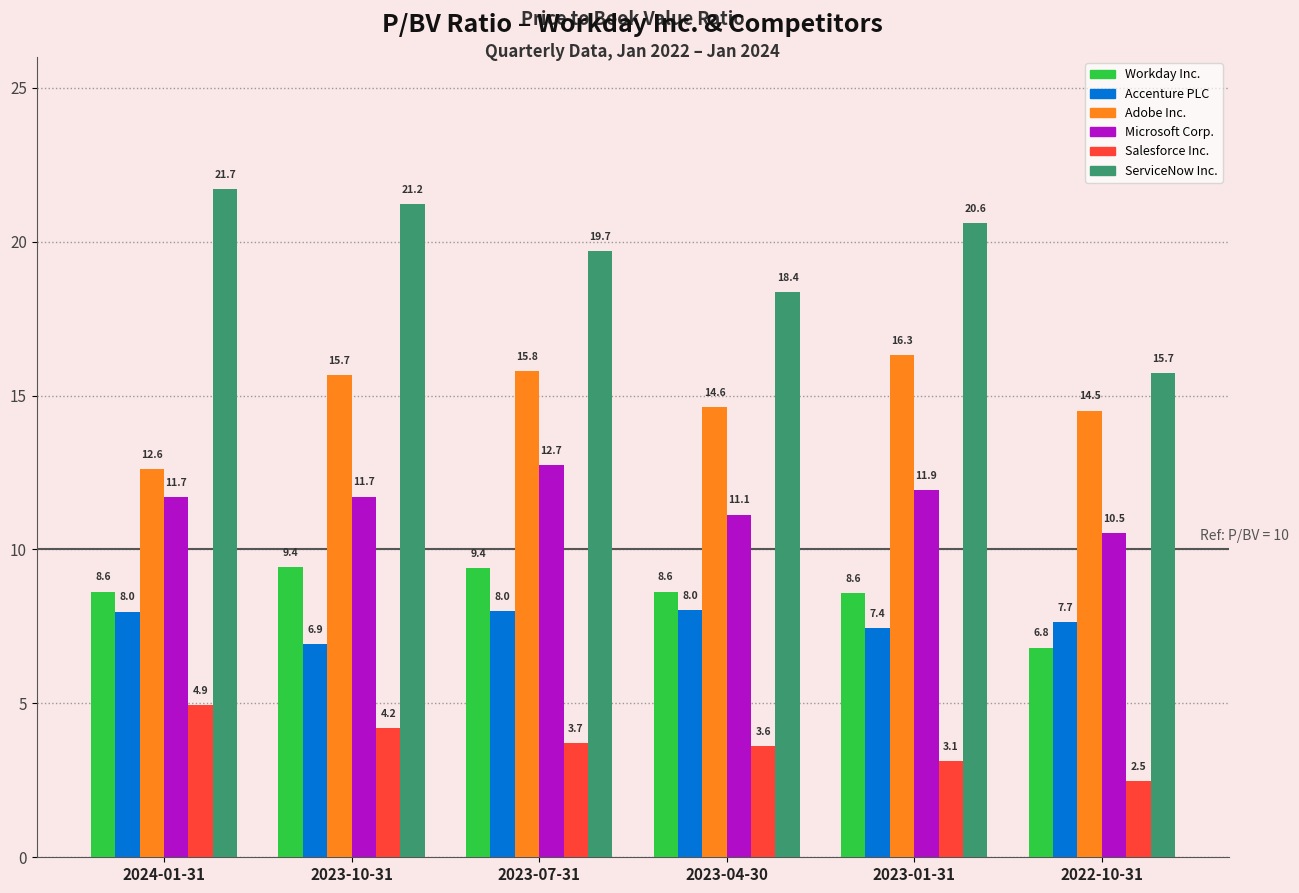

How many categories are shown in the chart?

6